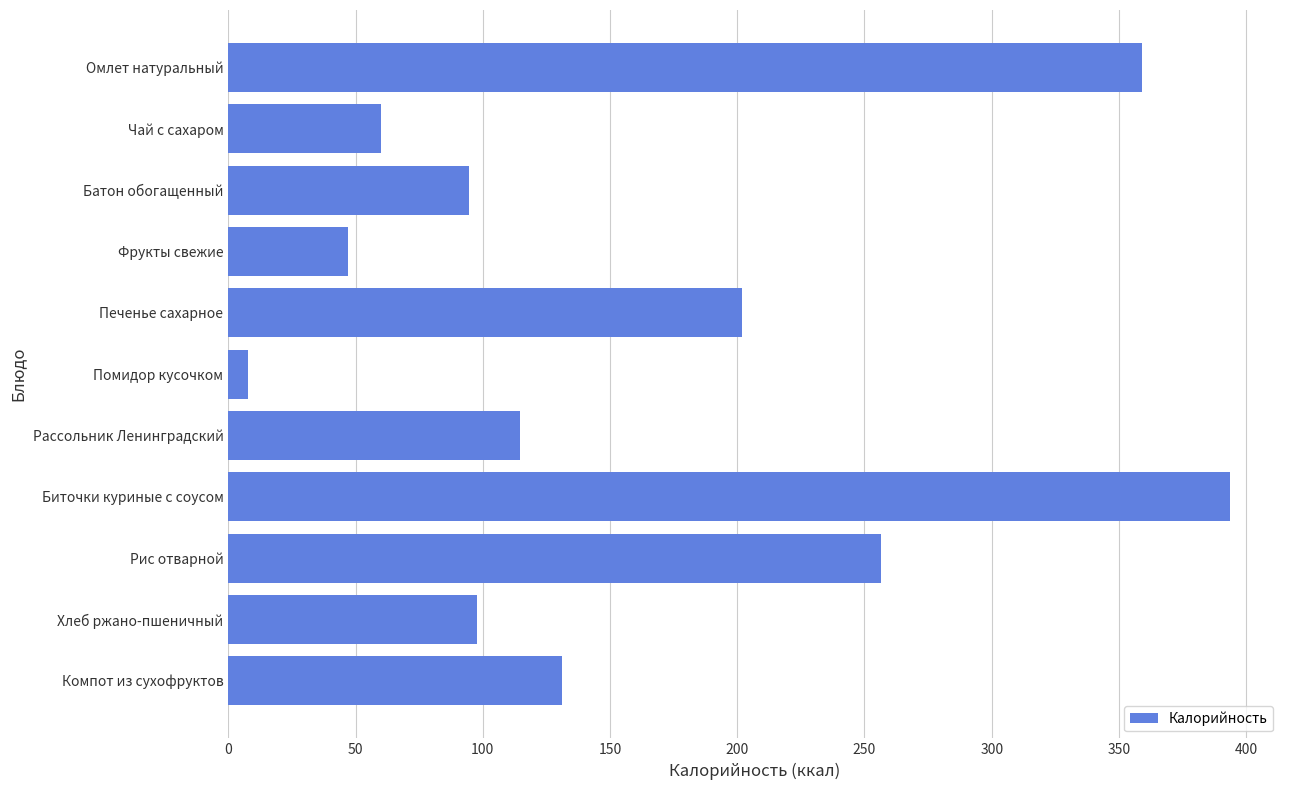

How many values exceed 114?

6